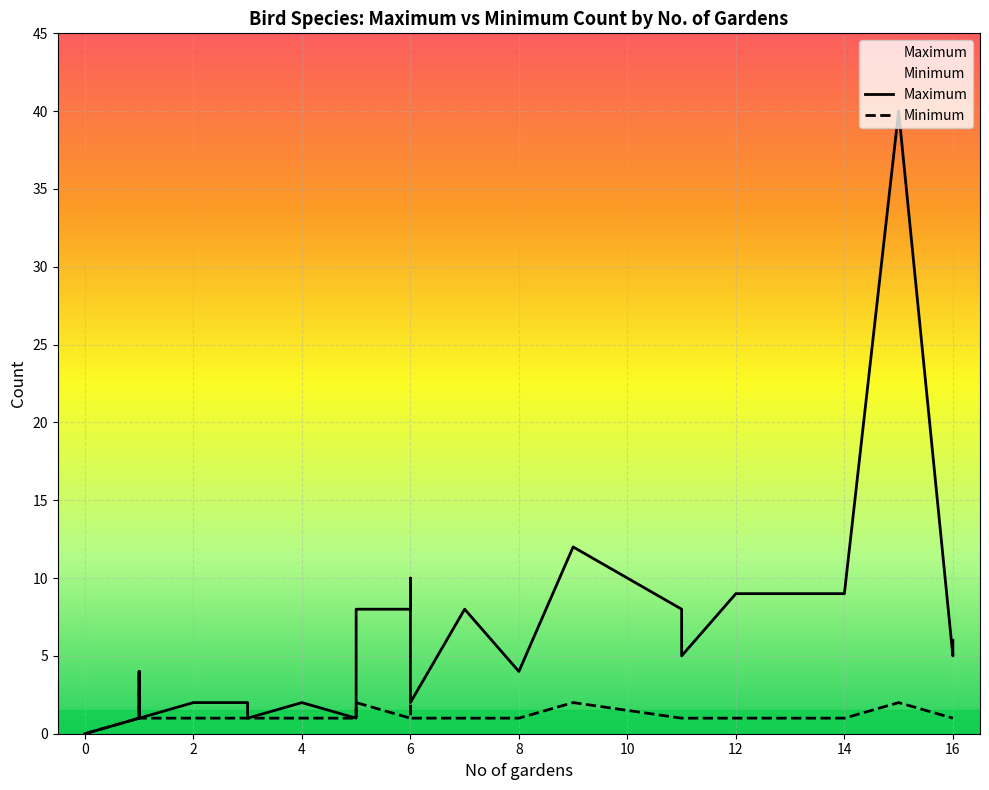

How many positive values does the Maximum series have?

27